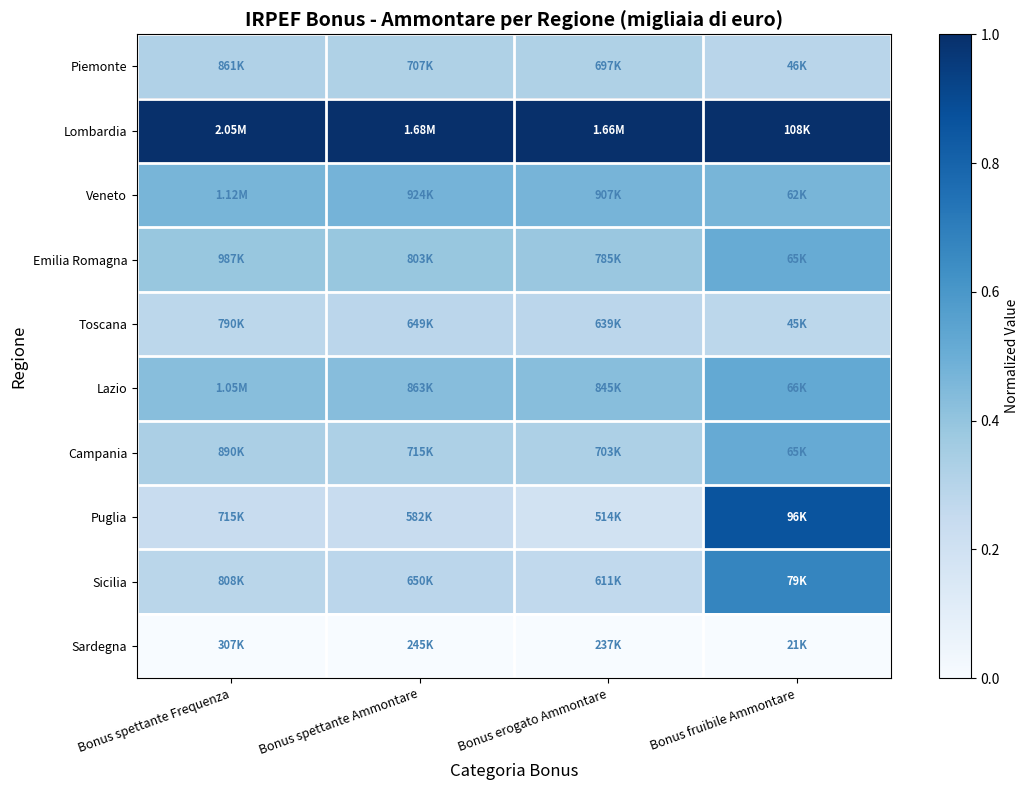

Rank the series by their maximum value, from highest to lowest.

Lombardia, Puglia, Sicilia, Lazio, Campania, Emilia Romagna, Veneto, Piemonte, Toscana, Sardegna